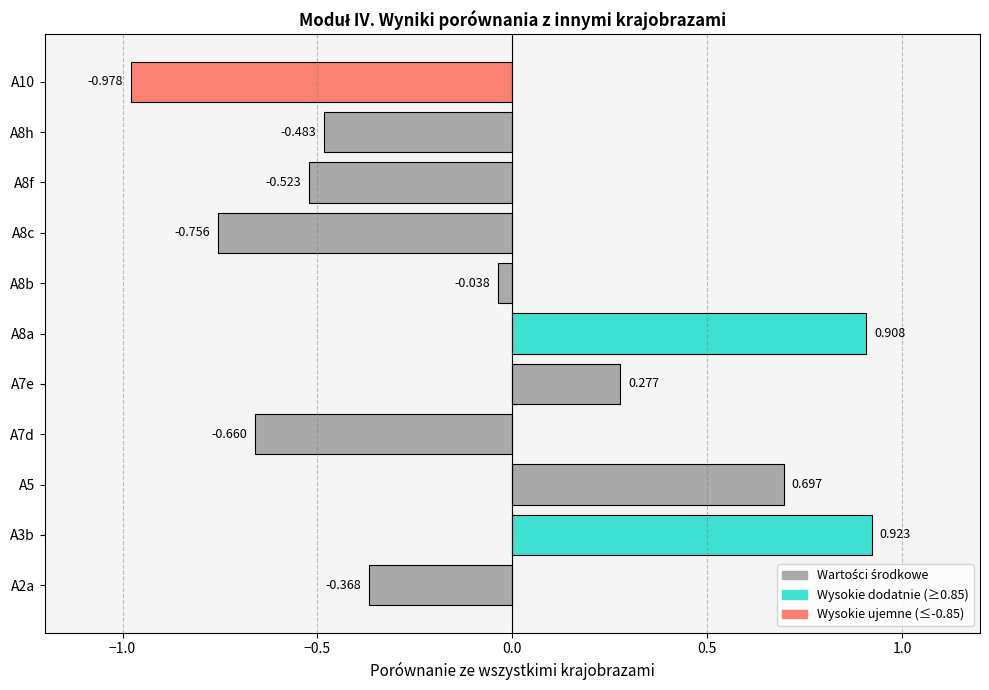

How many data points are above 0?

4